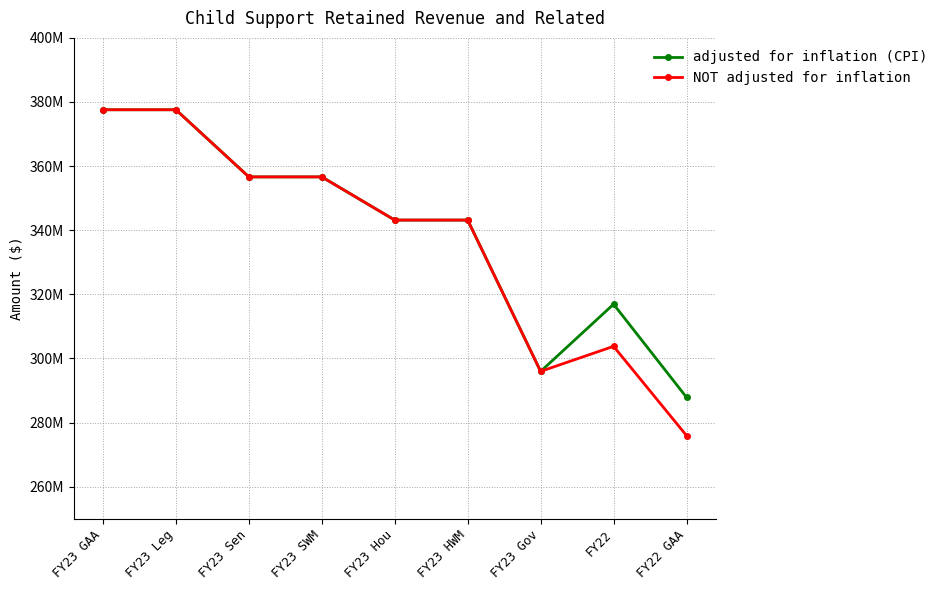

Where is the first local maximum for adjusted for inflation (CPI)?

FY22